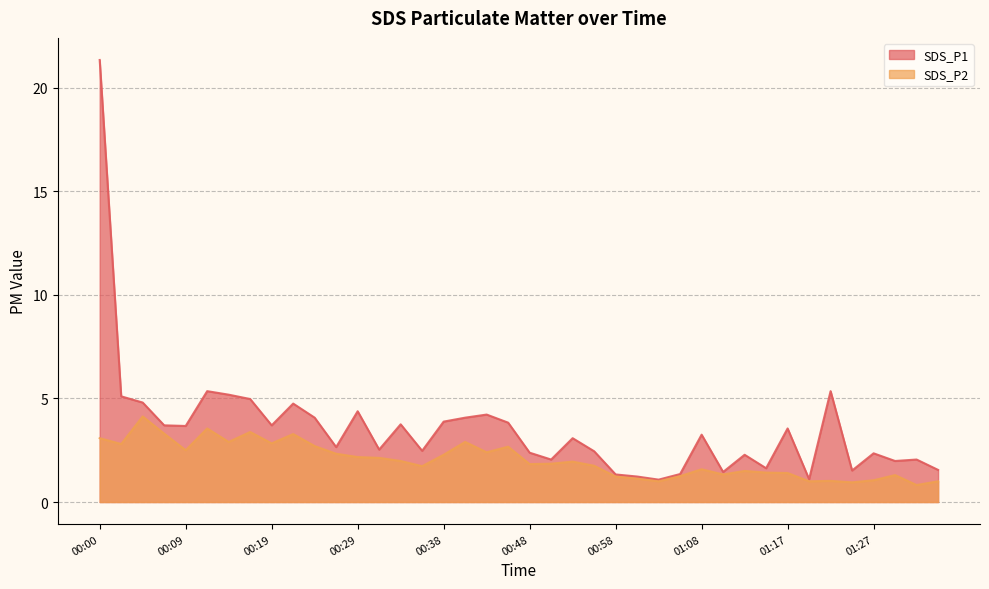

Between 01:03 and 01:17, which is larger?

01:17